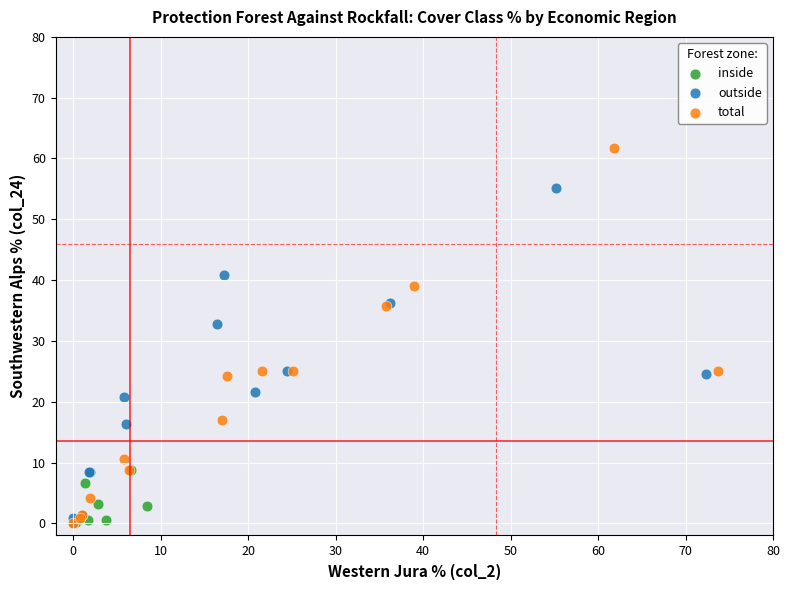

Which series contains the highest Y value?

total